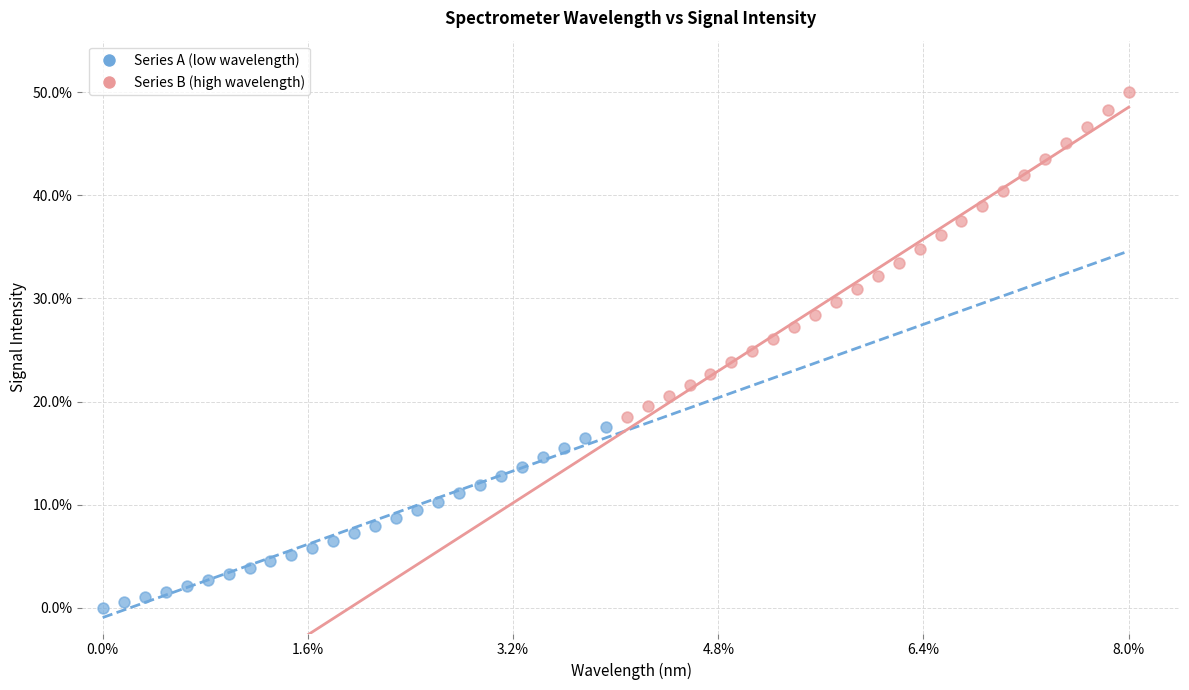

Which series contains the highest Y value?

Series B (high wavelength)